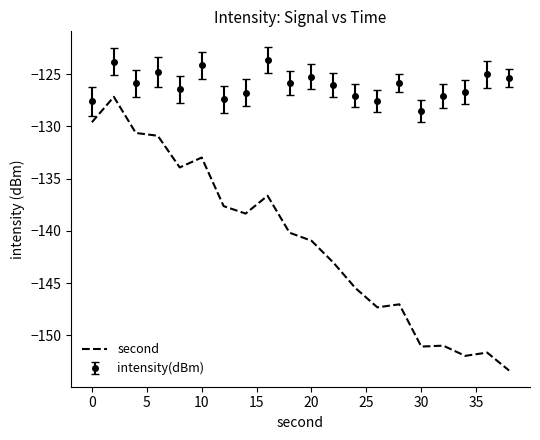

Which series has the largest total across all categories?

intensity(dBm)